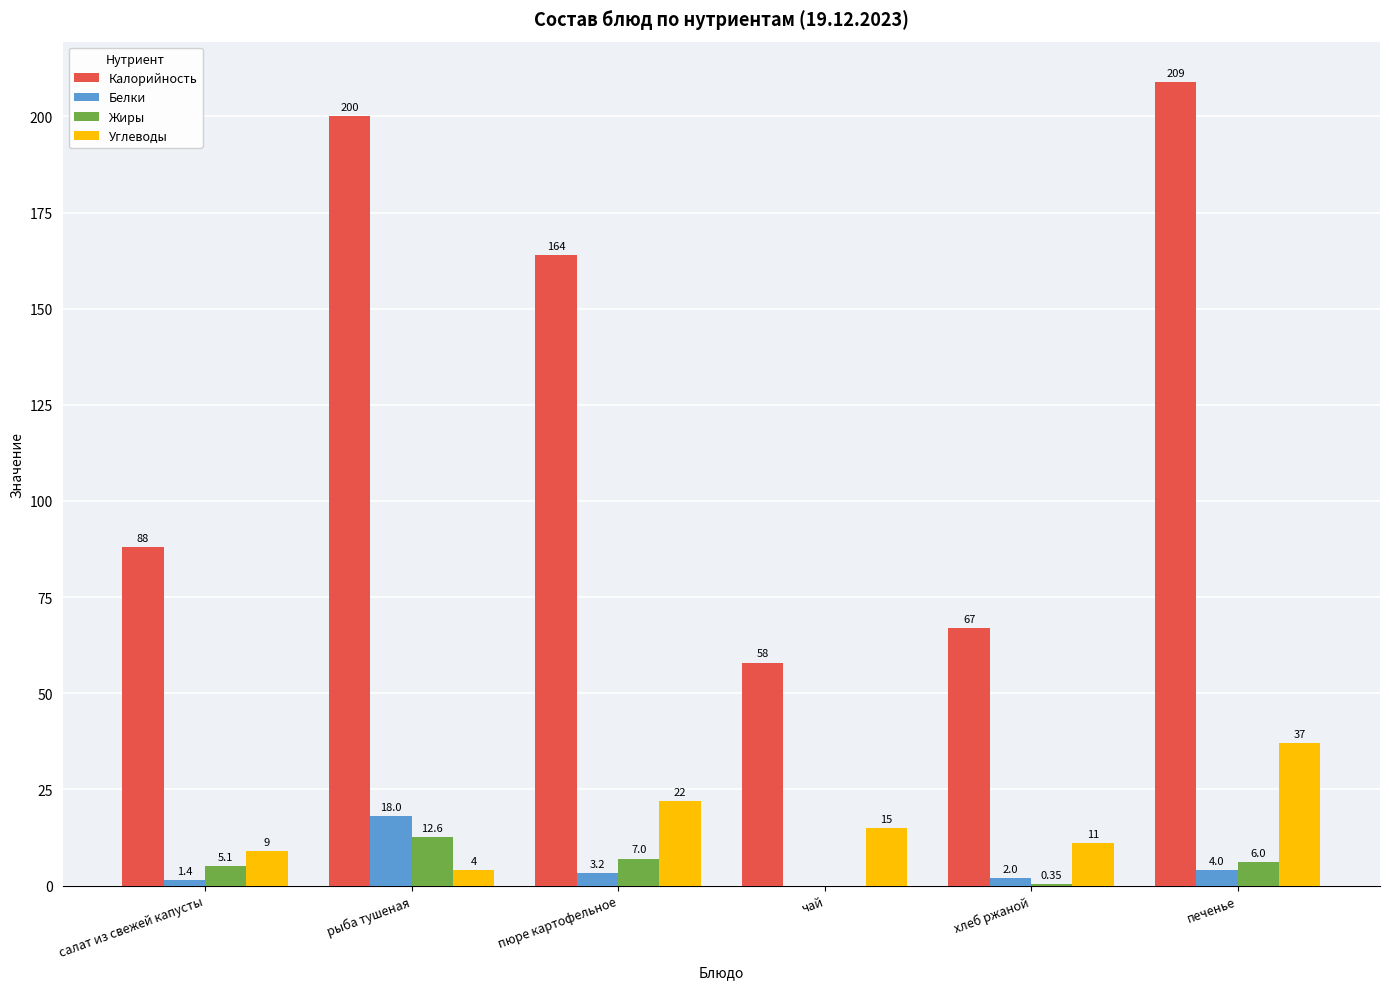

What is the total value across all series at печенье?

256.0